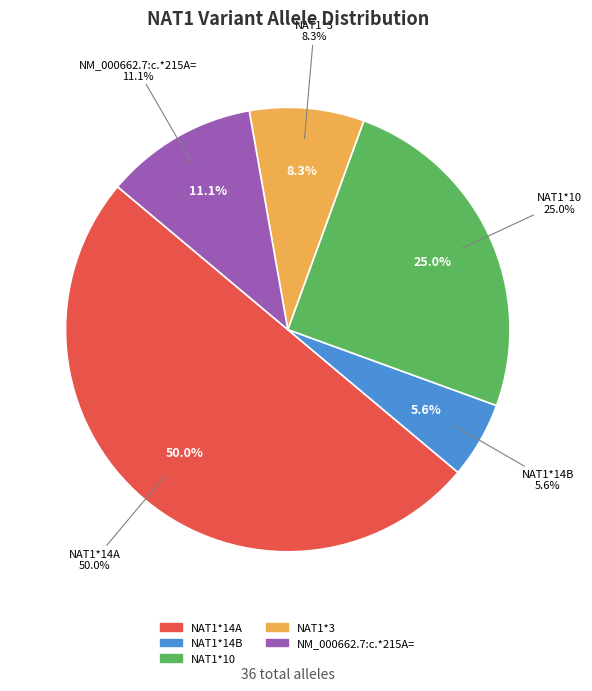

Does NAT1*14A represent more than half of the total?

No